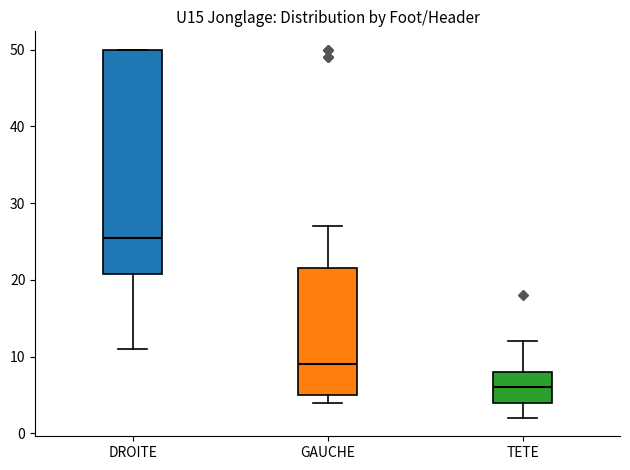

Reading left to right, transcribe this box plot: for each box, give where its median line is, the range the box spans, and where its two whiskers end, as read against the y-axis. The values are not printed on the chart, so give them approximately, as read against the axis.

DROITE: median 26, box 21 to 50, whiskers 11 to 50
GAUCHE: median 9, box 5 to 22, whiskers 4 to 27
TETE: median 6, box 4 to 8, whiskers 2 to 12